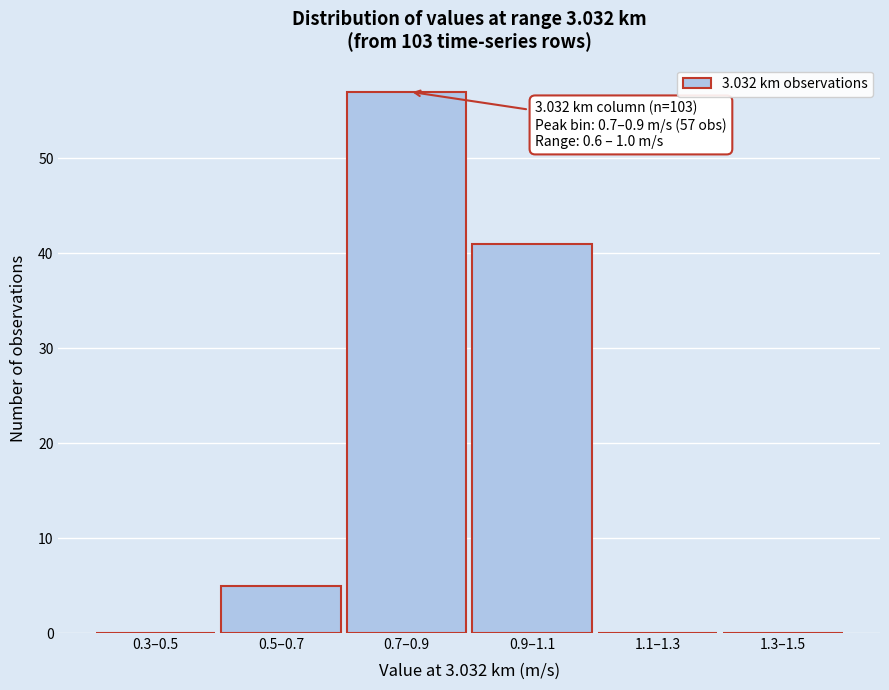

Reading left to right, what are all the values shown in this chart?

0.3–0.5=0	0.5–0.7=5	0.7–0.9=57	0.9–1.1=41	1.1–1.3=0	1.3–1.5=0